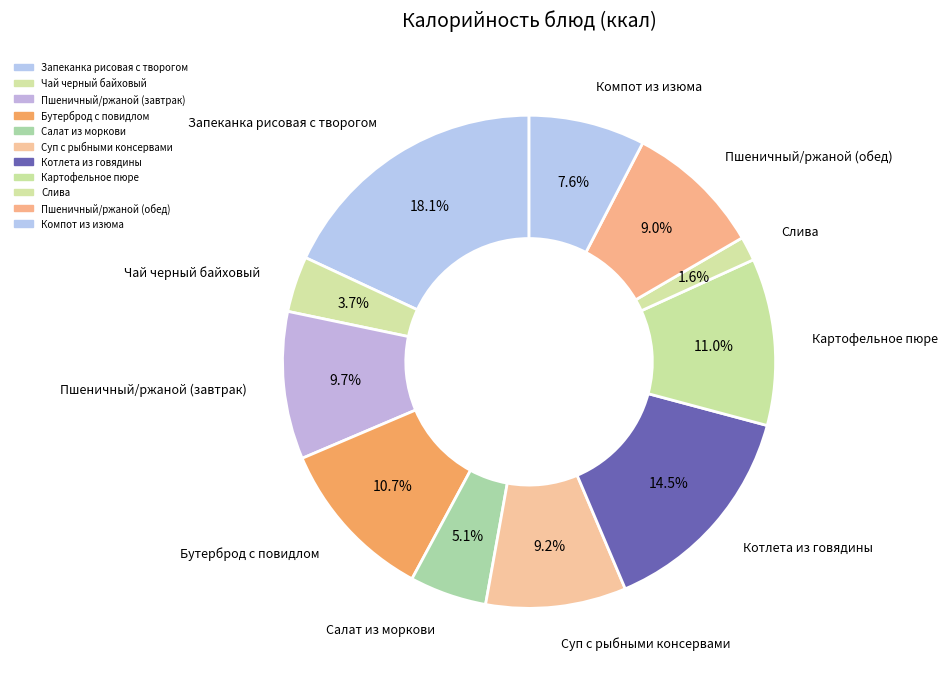

Is there a majority slice in this chart?

No